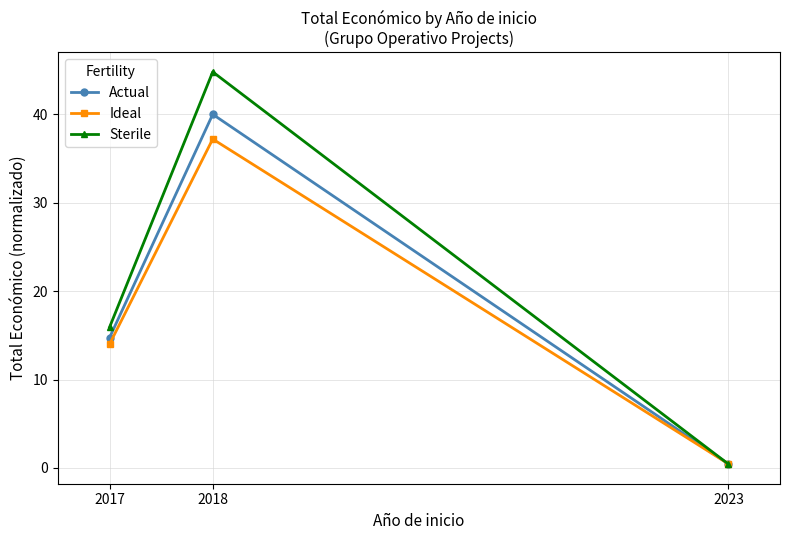

Is the value of Actual at 2018 greater than the value of Ideal at 2018?

Yes